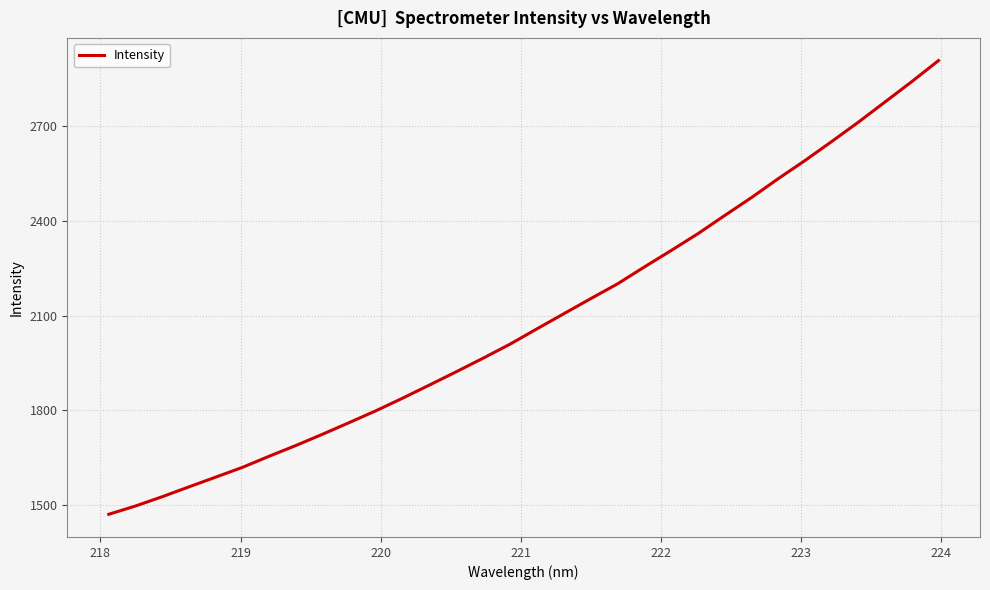

What is the smallest value displayed?

1470.8